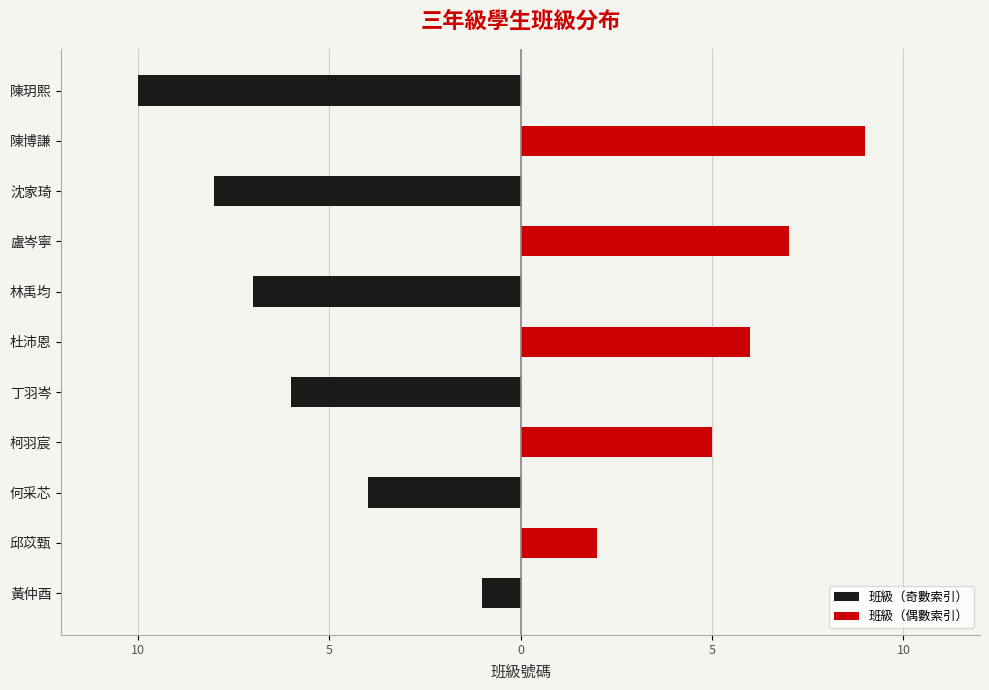

What is the maximum value for 班級（偶數索引）?

9